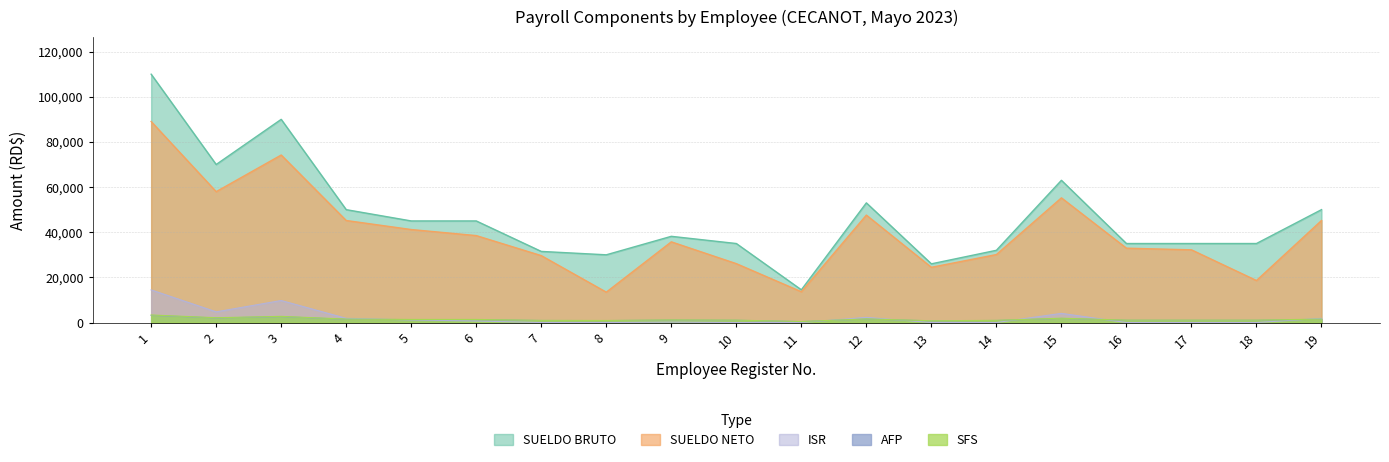

What is the greatest value displayed?

110000.0